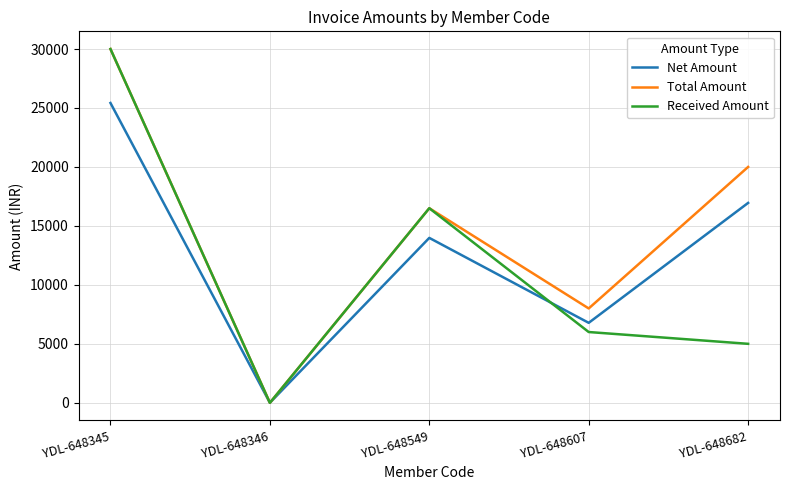

At which category does Total Amount reach its first local valley?

YDL-648346